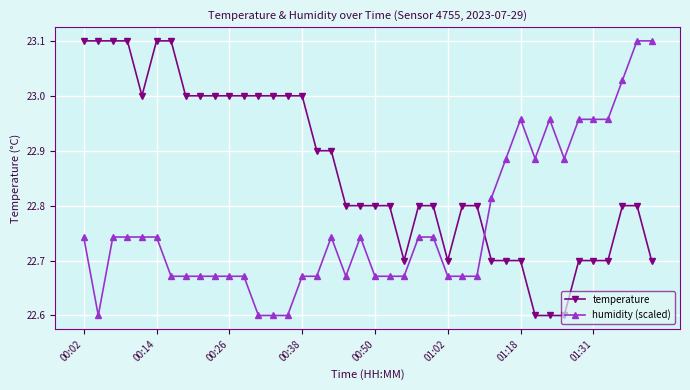

What is the value of the temperature point at the 7th from the left?

23.1